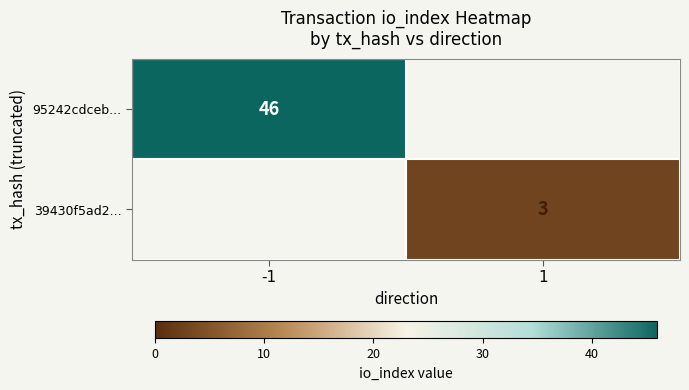

What is the total value across all series at -1?

46